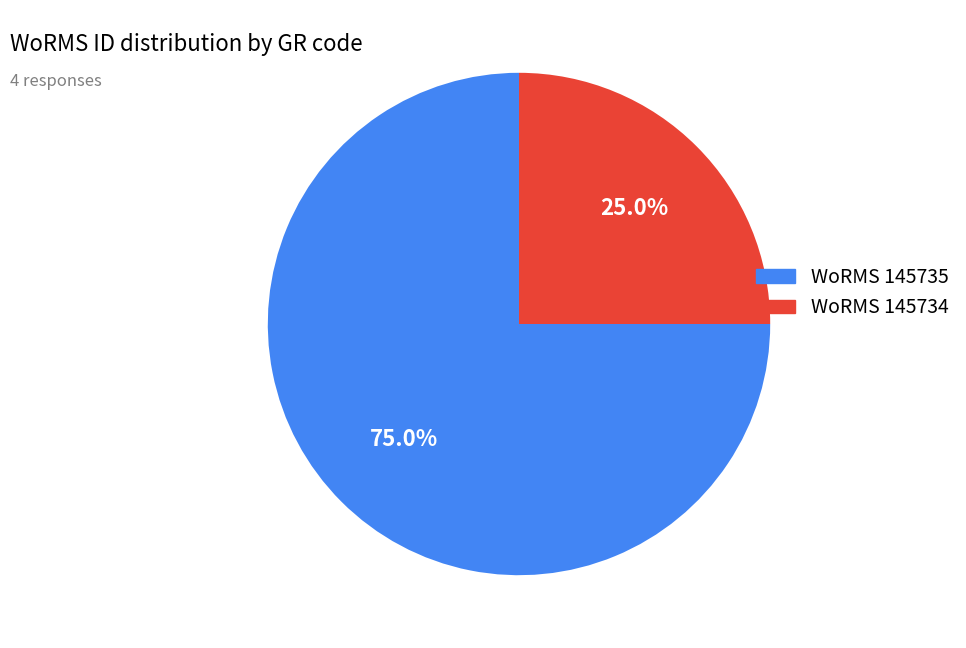

Is there a majority slice in this chart?

Yes